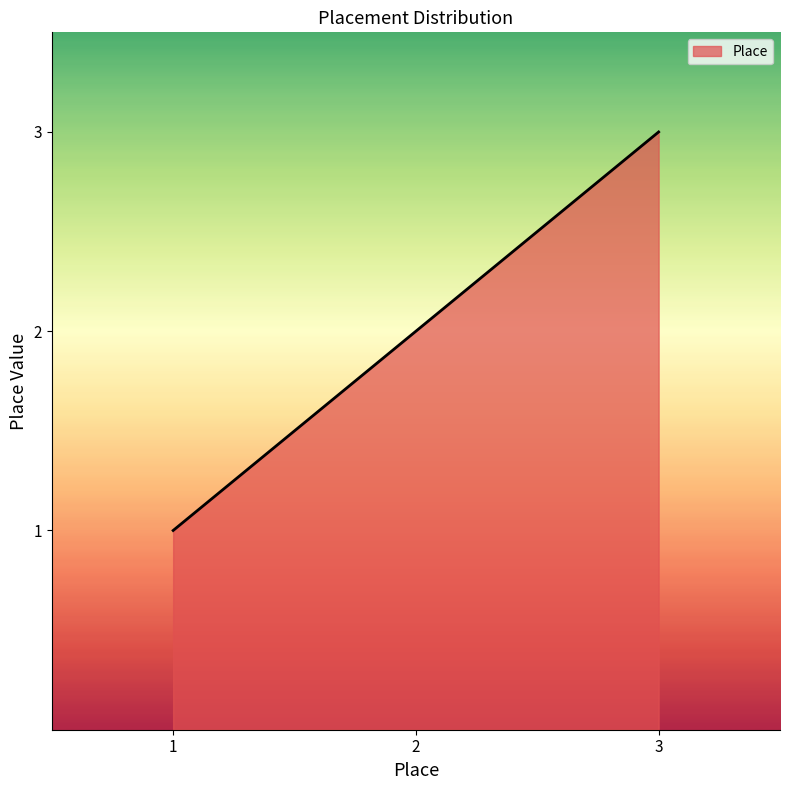

How many categories are shown in the chart?

3